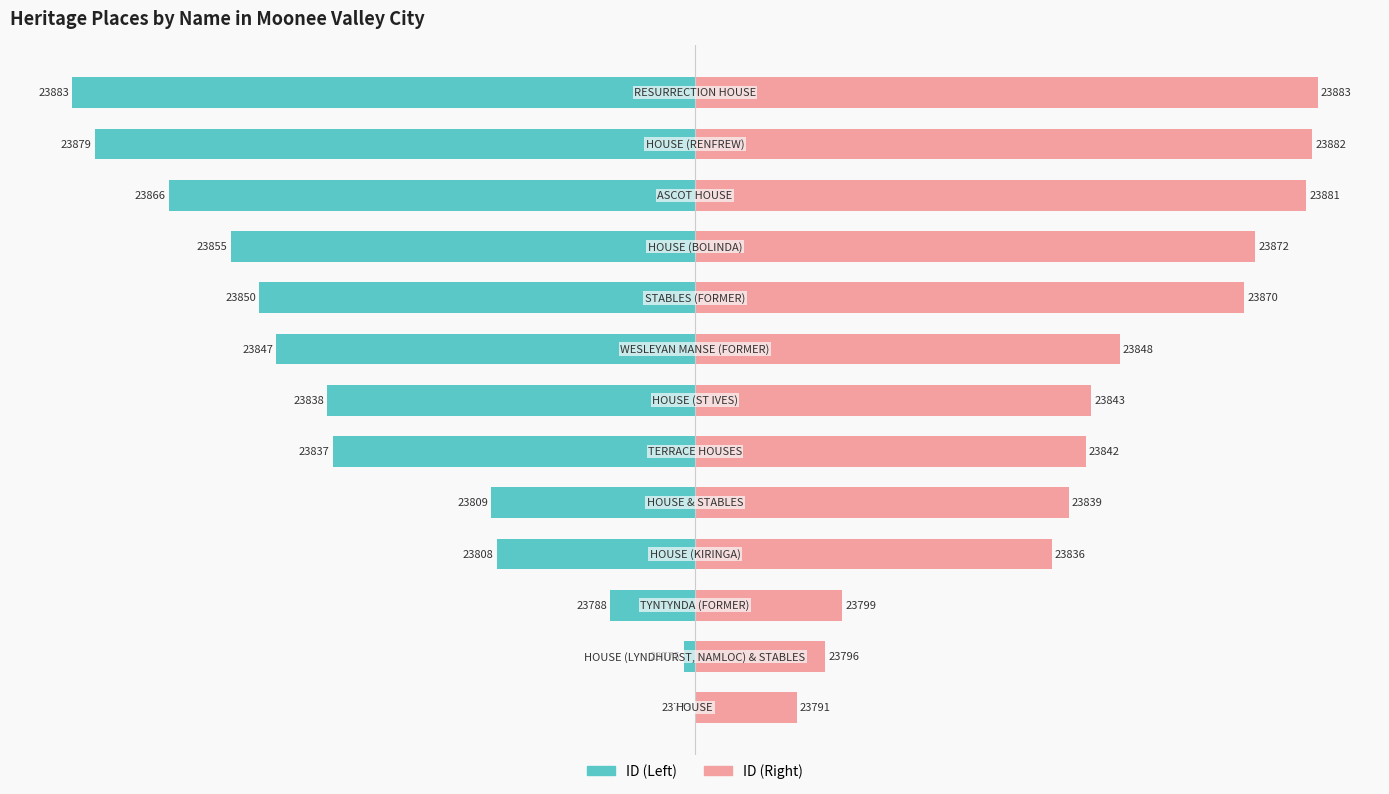

What are all the series names shown in the legend?

ID (Left), ID (Right)